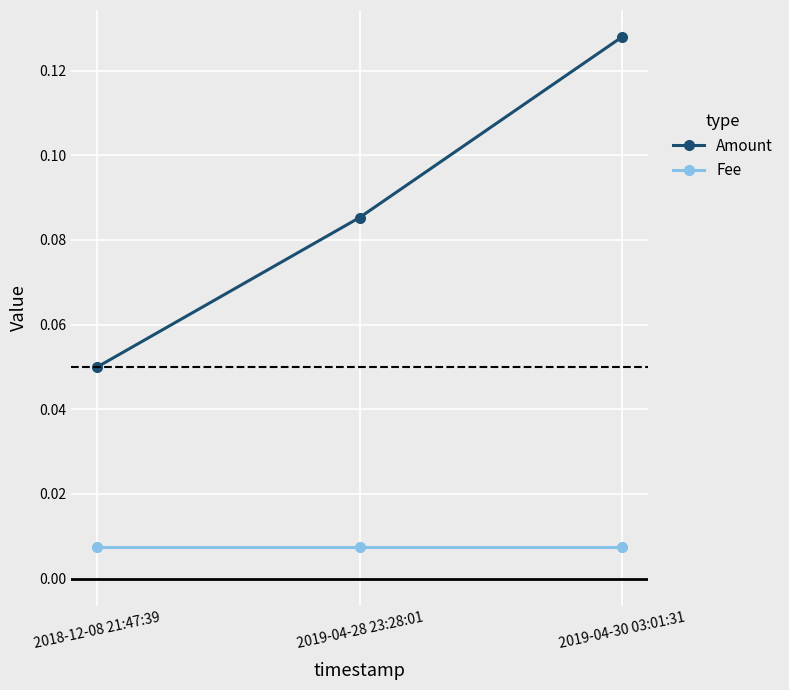

Is this an area chart (filled region under the line)?

No